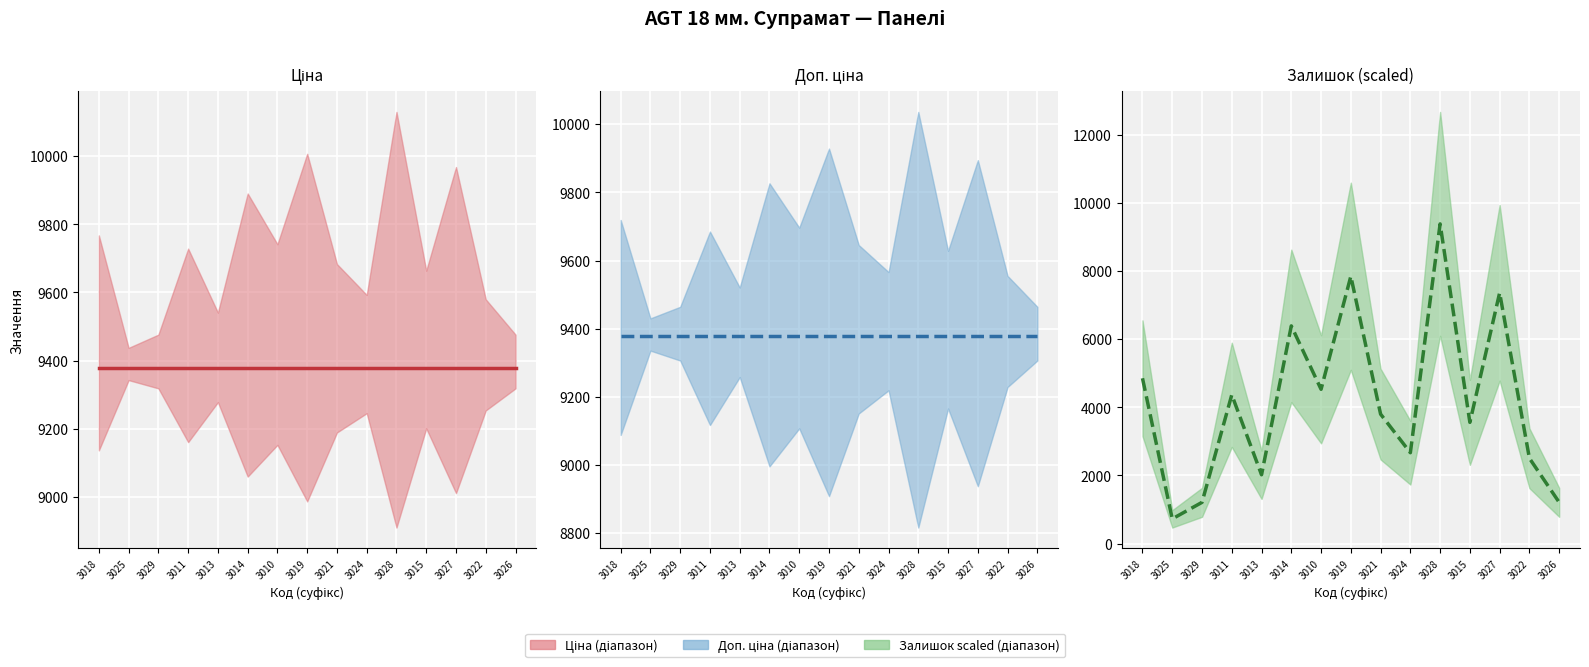

Which series changed the most between 3029 and 3027?

Залишок (scaled) (центр)